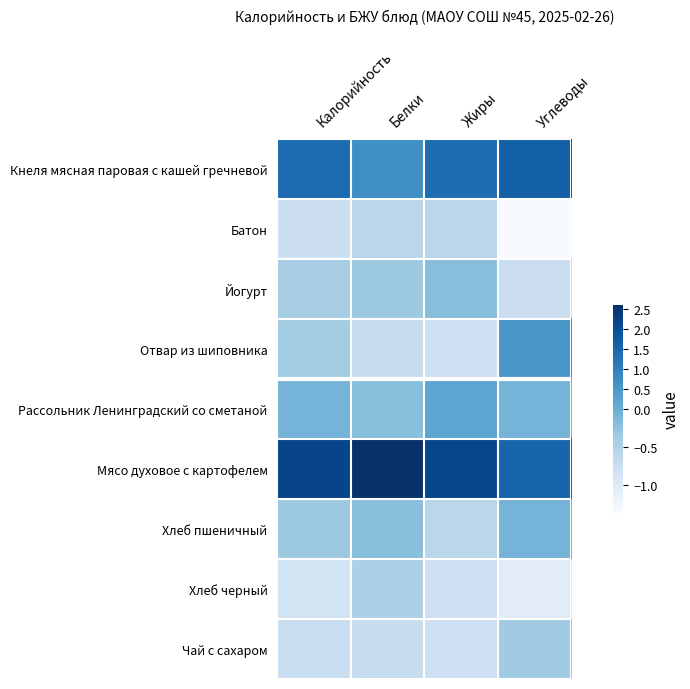

Which series changed the most between Жиры and Углеводы?

Отвар из шиповника